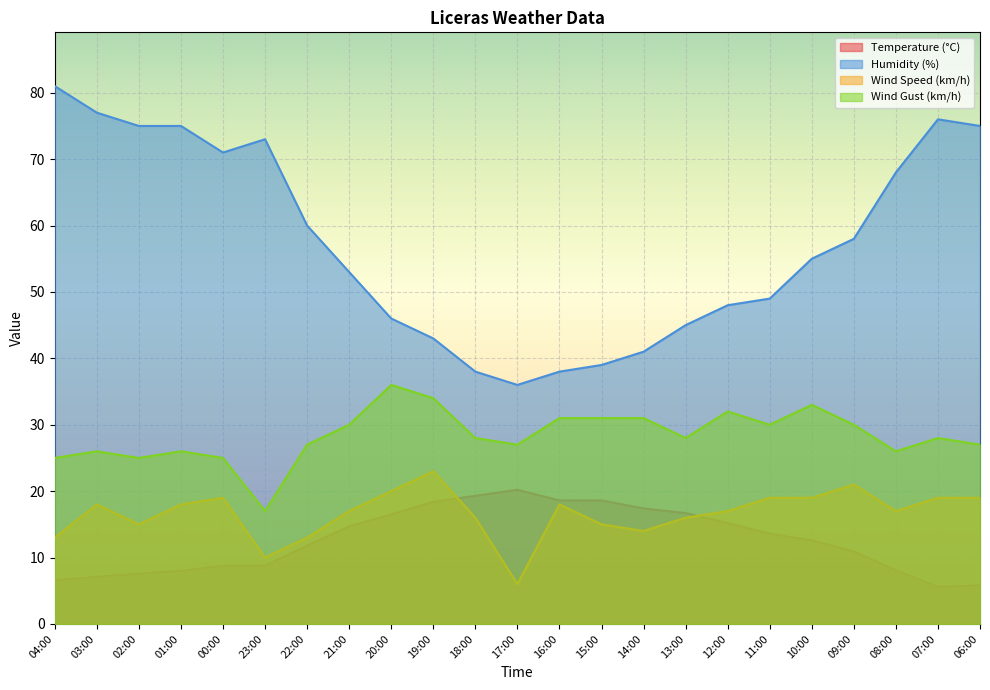

How many data points in Wind Gust (km/h) are above 28?

10